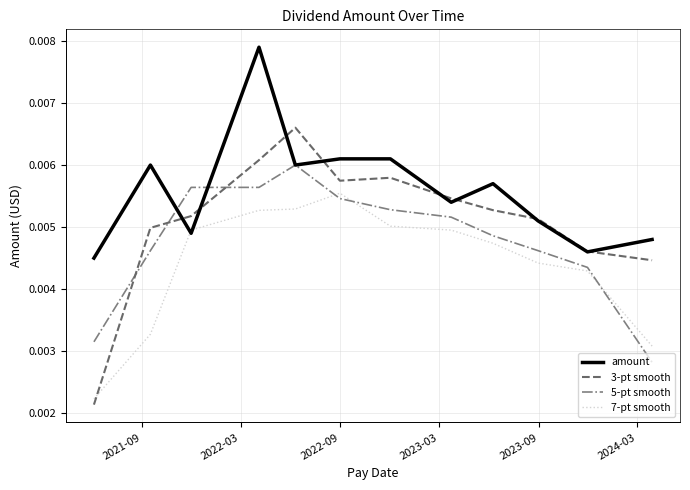

Rank the series by their average value, from lowest to highest.

7-pt smooth, 5-pt smooth, 3-pt smooth, amount